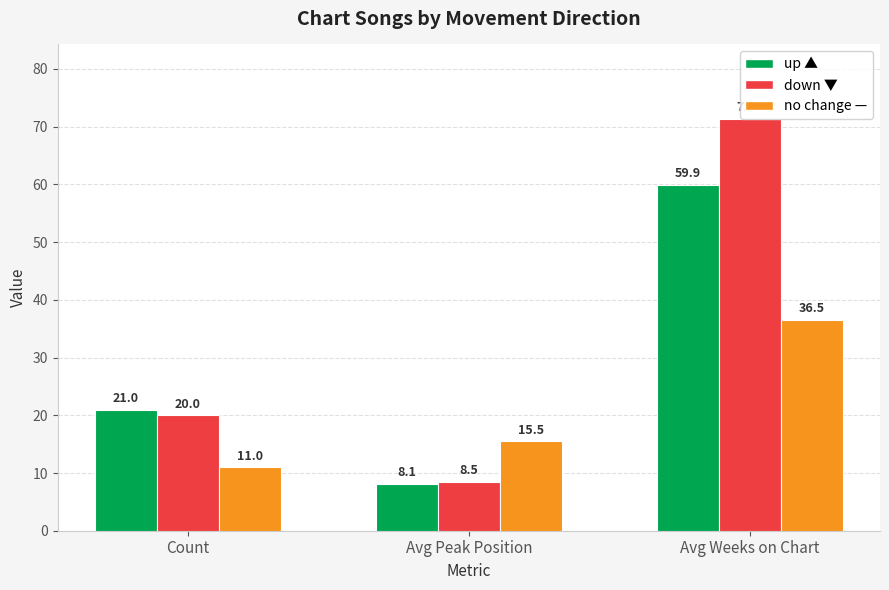

Which label corresponds to the largest value in the chart?

Avg Weeks on Chart